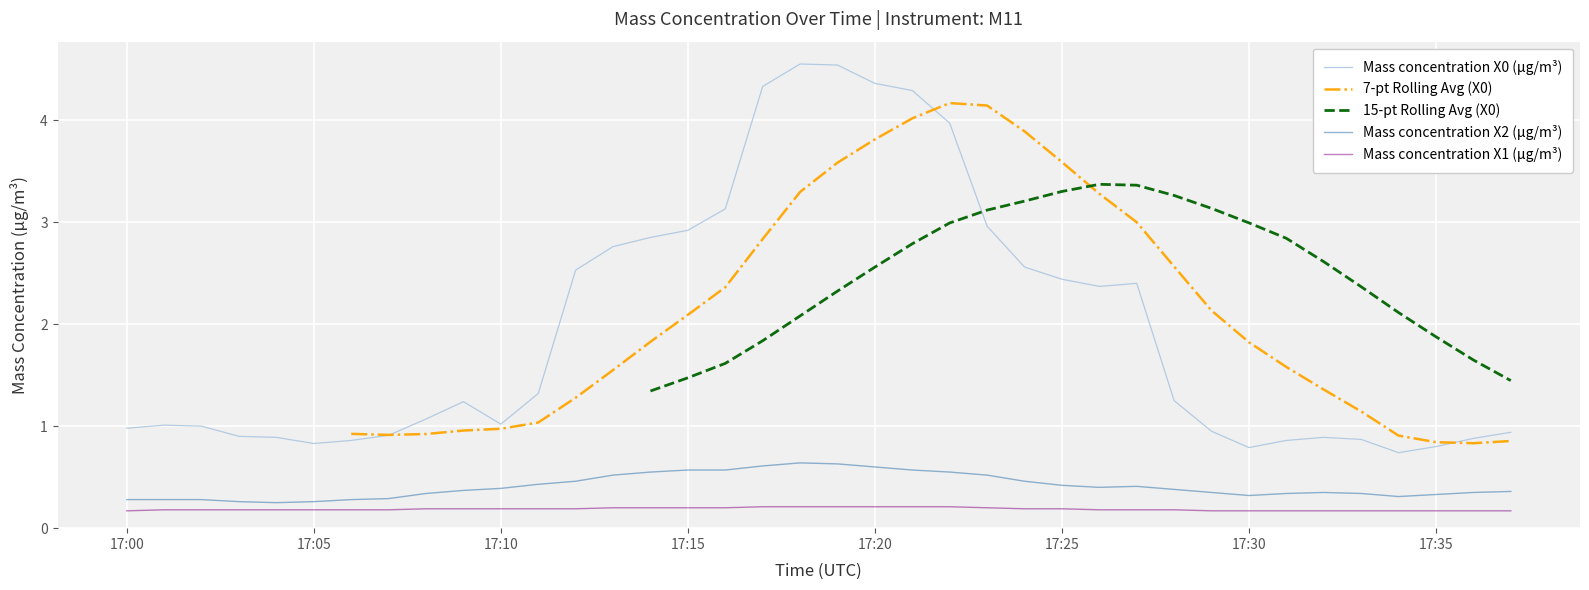

In Mass concentration X2 (μg/m³), how many points are lower than both neighbors (excluding endpoints)?

4